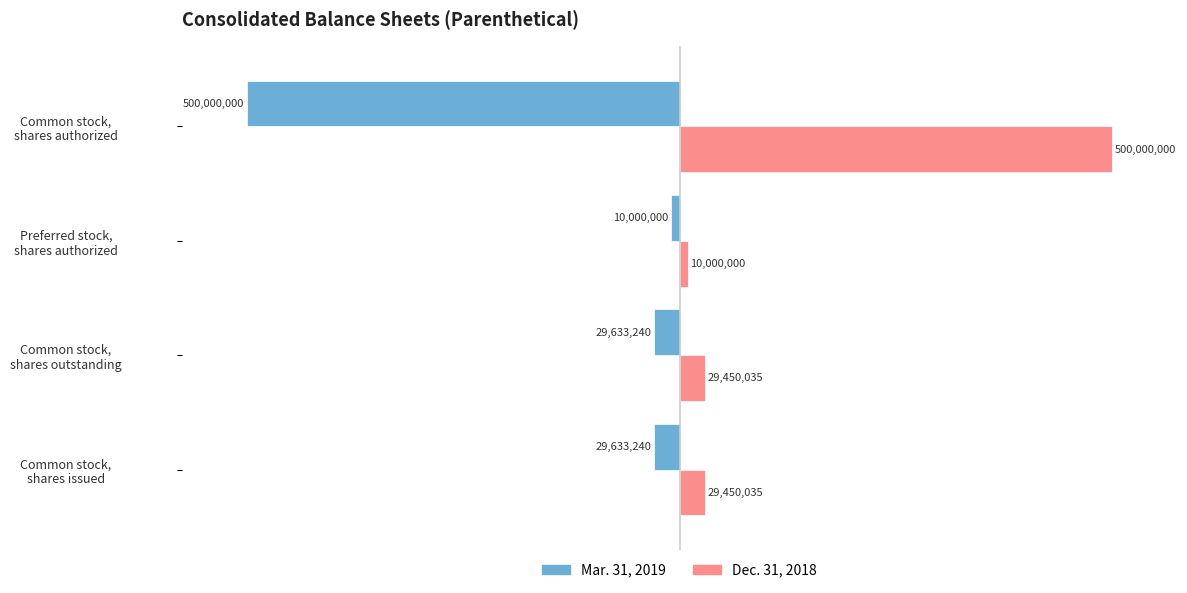

What are all the series names shown in the legend?

Mar. 31, 2019, Dec. 31, 2018